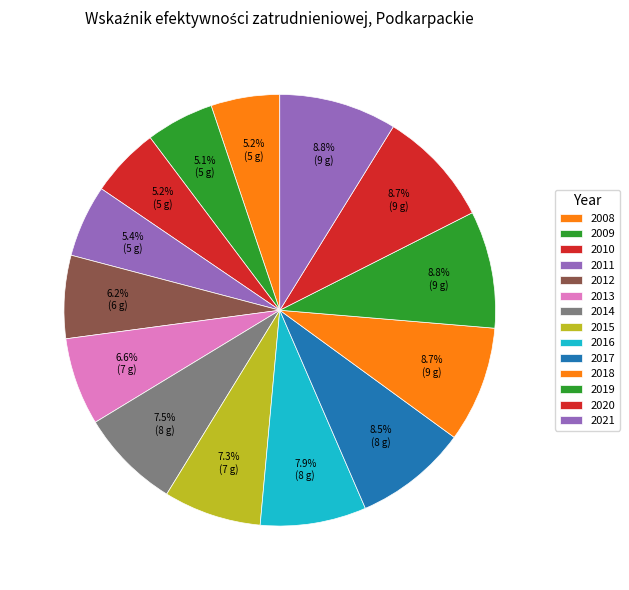

Rank the categories by value from lowest to highest.

2009, 2008, 2010, 2011, 2012, 2013, 2015, 2014, 2016, 2017, 2018, 2020, 2019, 2021